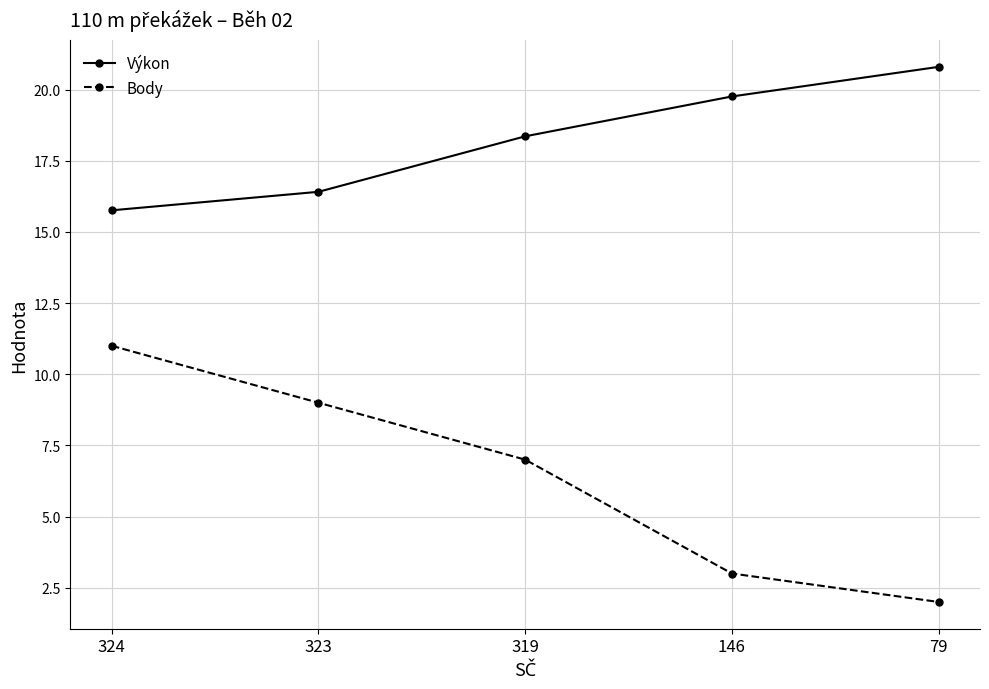

Is it true that Body equals 11.0 at 324?

True